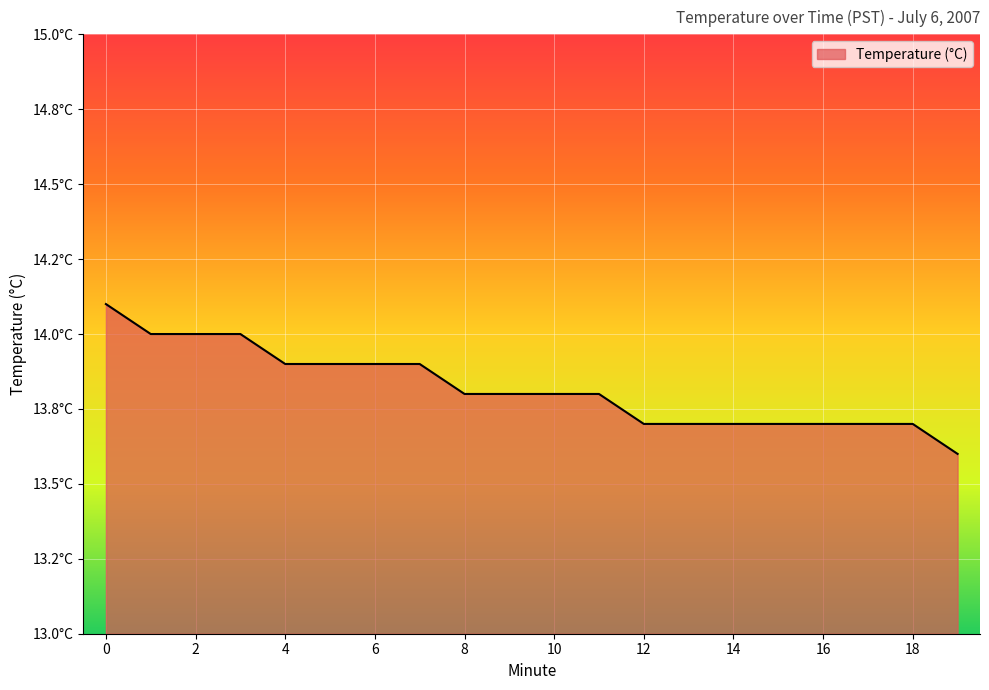

Which category has the lowest value across all series?

19